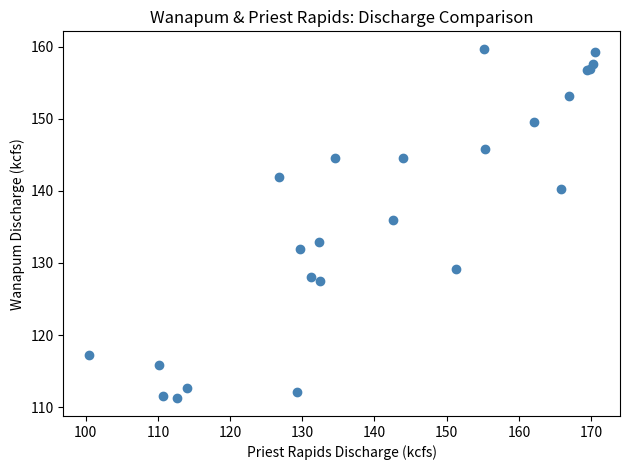

What Y value in the scatter plot is closest to 135?

136.0